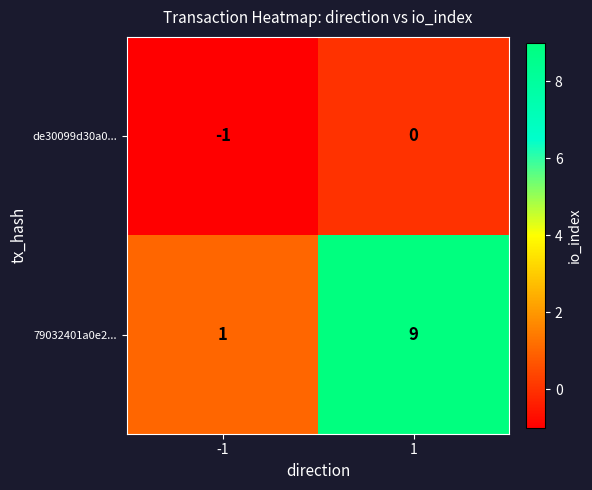

How many categories are shown in the chart?

2